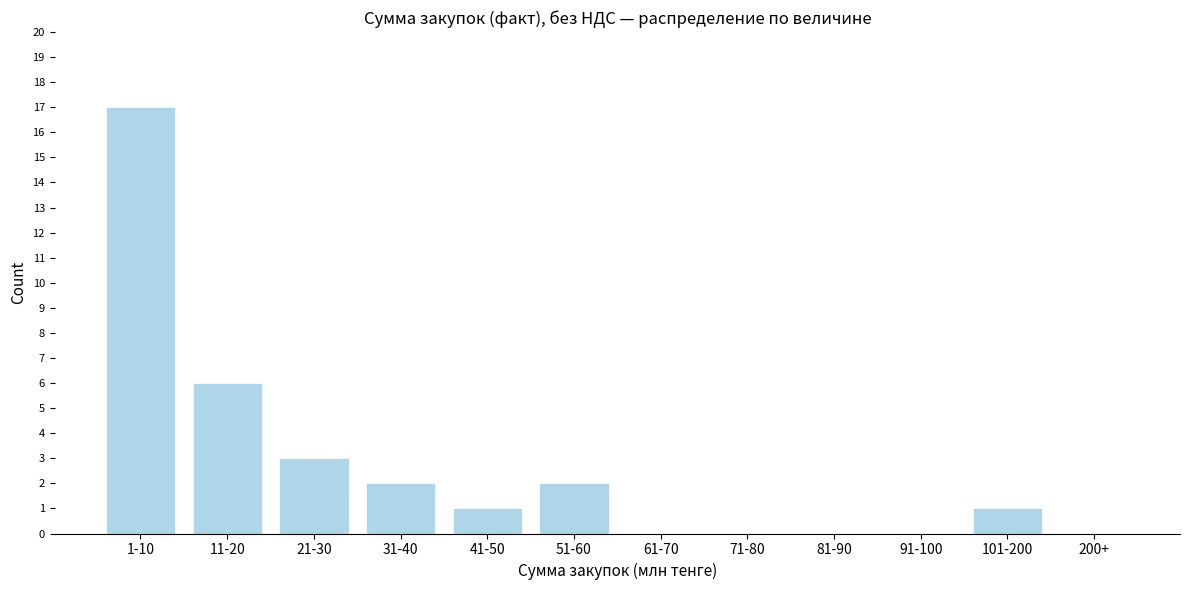

Reading left to right, transcribe all the data shown in this chart.

1-10=17	11-20=6	21-30=3	31-40=2	41-50=1	51-60=2	61-70=0	71-80=0	81-90=0	91-100=0	101-200=1	200+=0